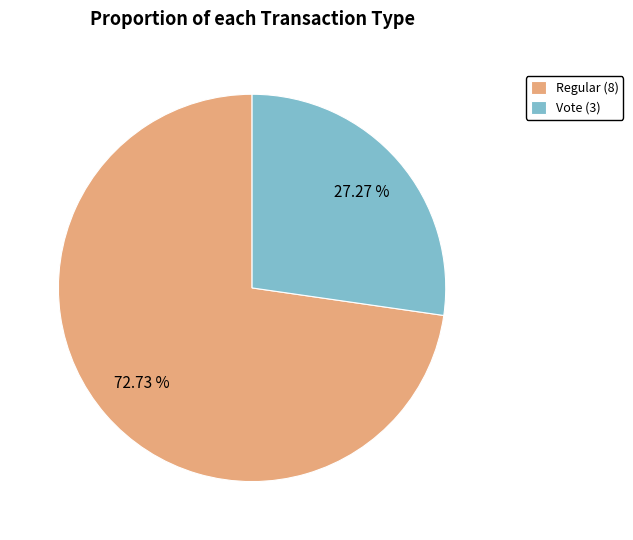

Count the number of slices in the pie.

2